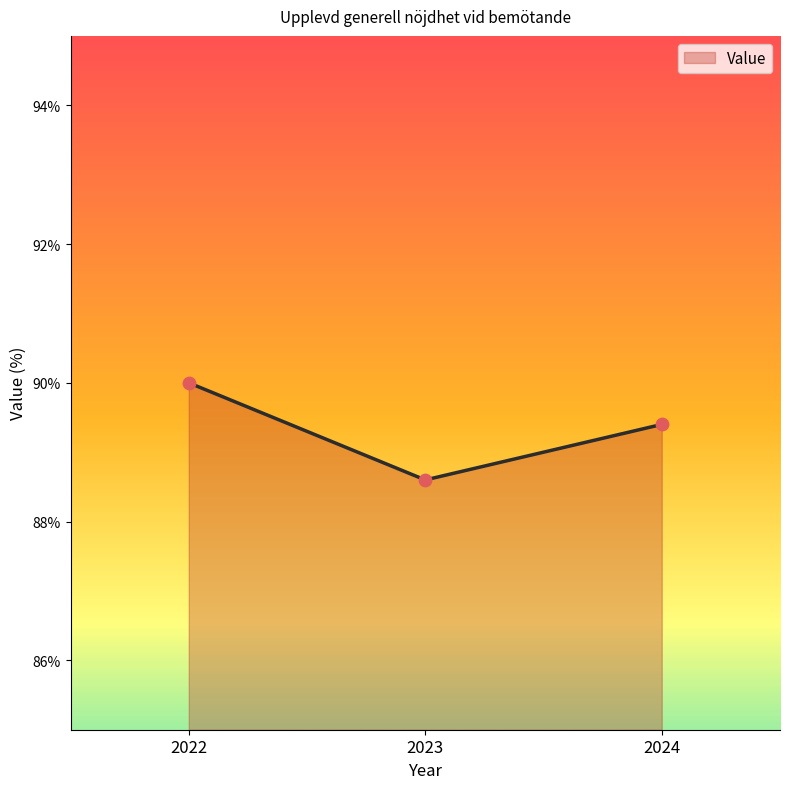

Approximately how many times larger is the value at 2023 compared to 2024?

1.0